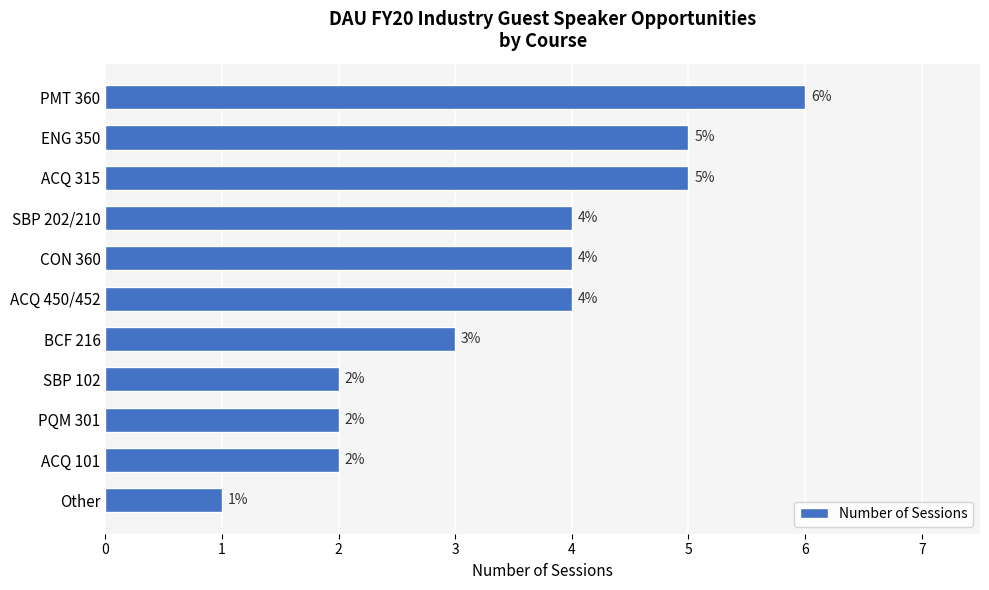

The value at ENG 350 is 9. True or false?

False